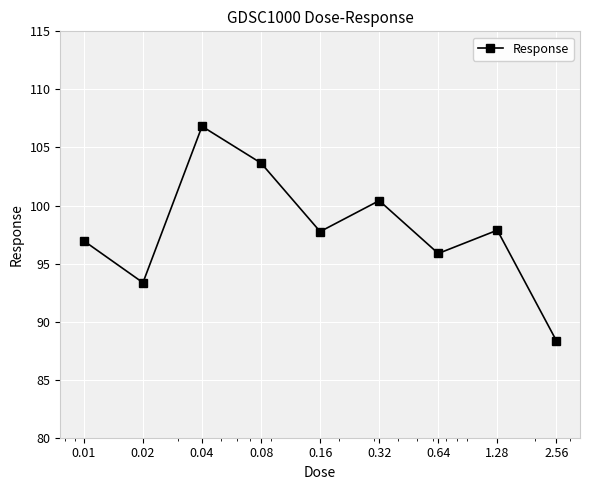

How many points are lower than both their immediate neighbors (excluding endpoints)?

3